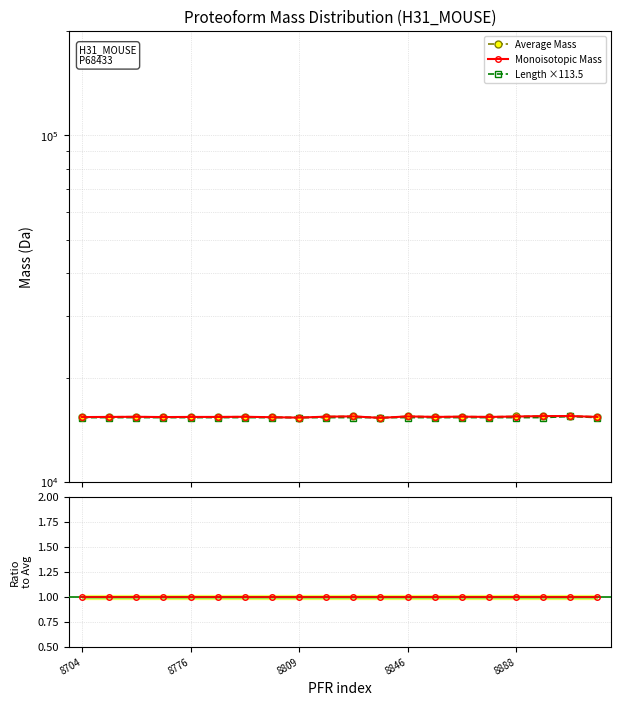

What is the smallest value displayed?

1.0